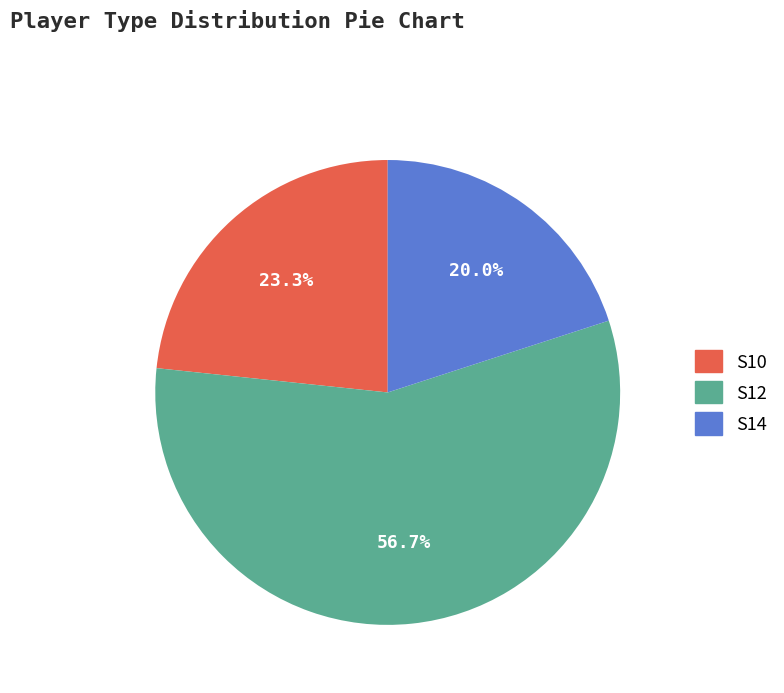

Which has a higher value, S12 or S10?

S12